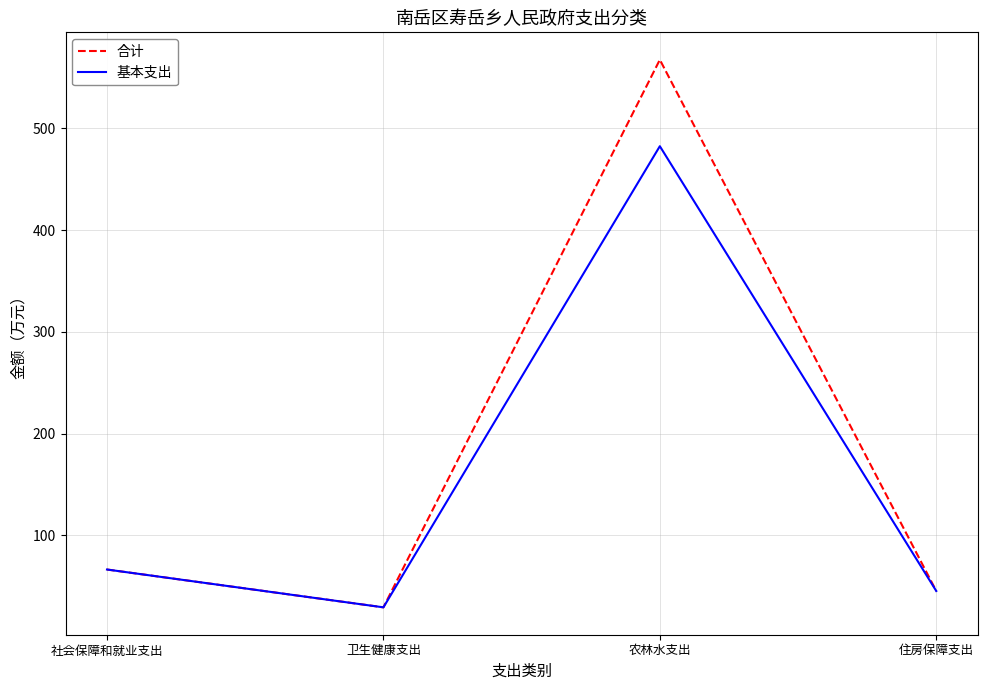

At which label is 基本支出 closest to 255?

社会保障和就业支出